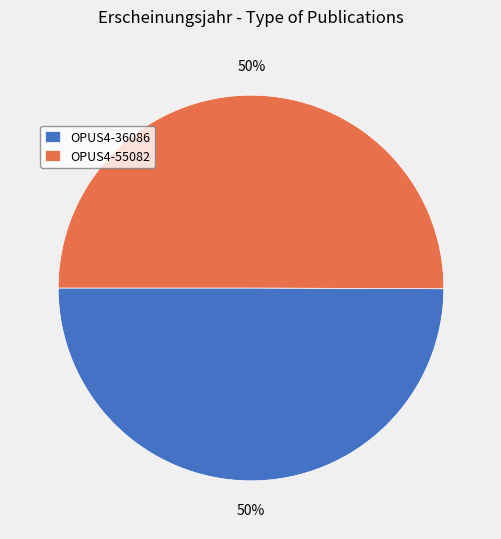

To the nearest percent, what percentage of the pie is OPUS4-55082?

50%